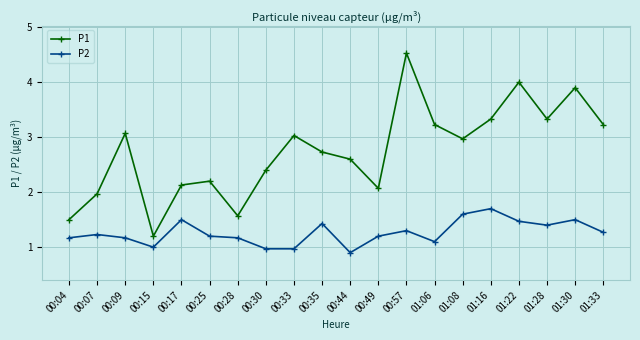

What are all the series names shown in the legend?

P1, P2